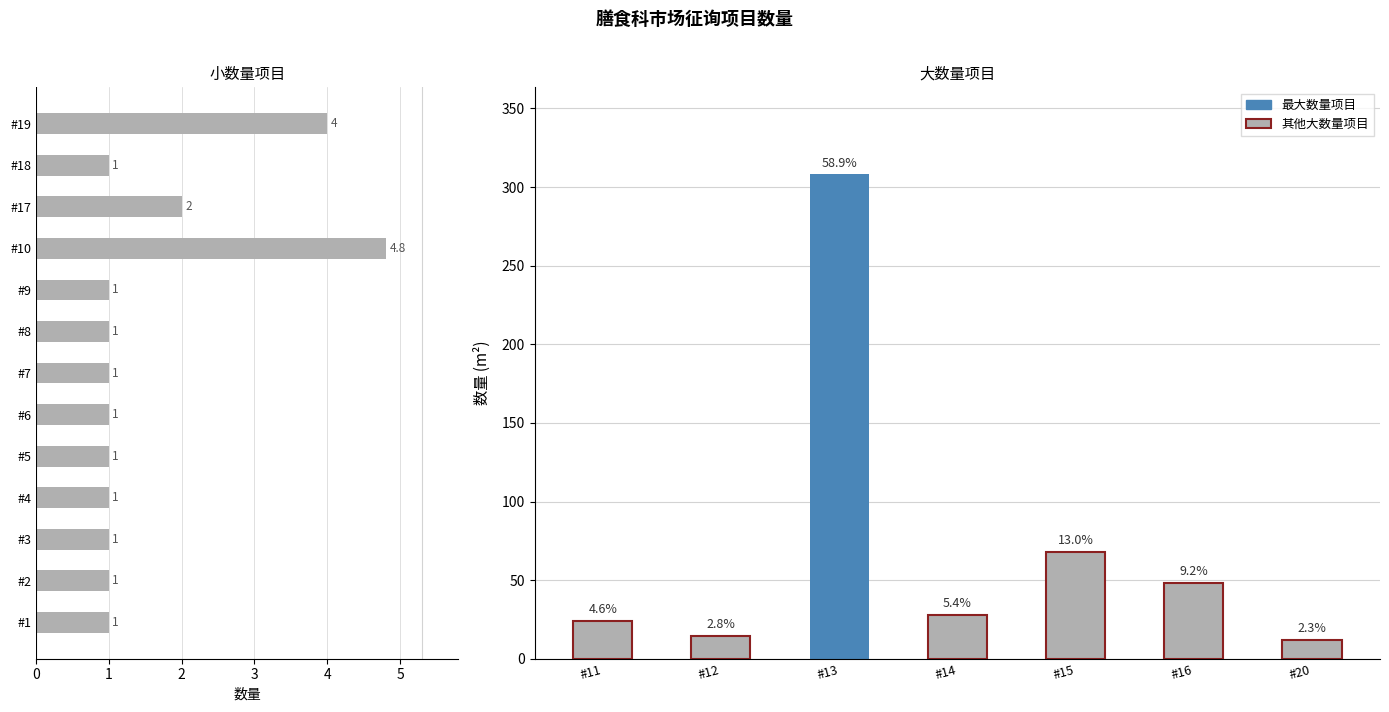

Read the value at #12.

14.5